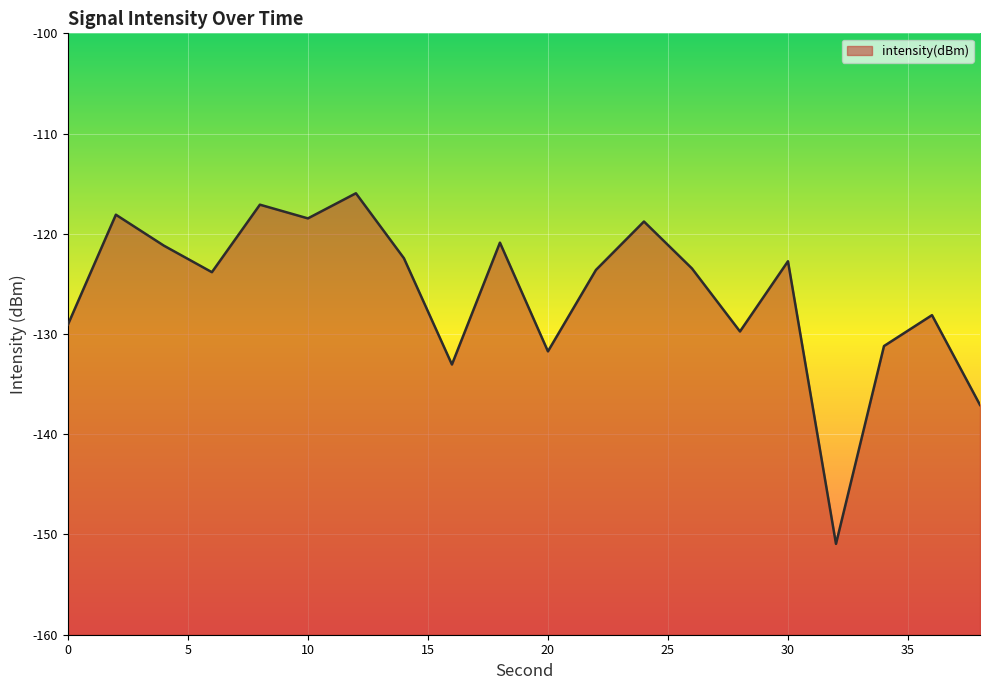

List the labels in order of value, smallest first.

32, 38, 16, 20, 34, 28, 0, 36, 6, 22, 26, 30, 14, 4, 18, 24, 10, 2, 8, 12